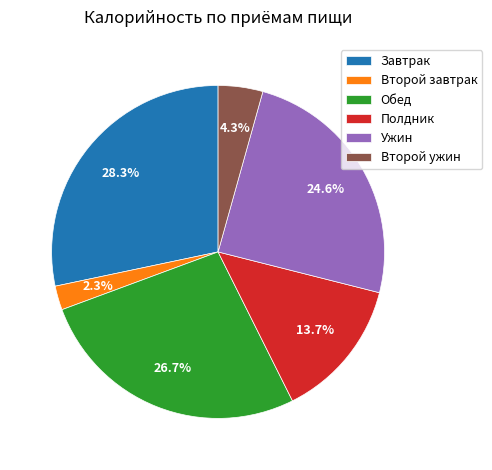

Which category has the smallest portion of the pie?

Второй завтрак